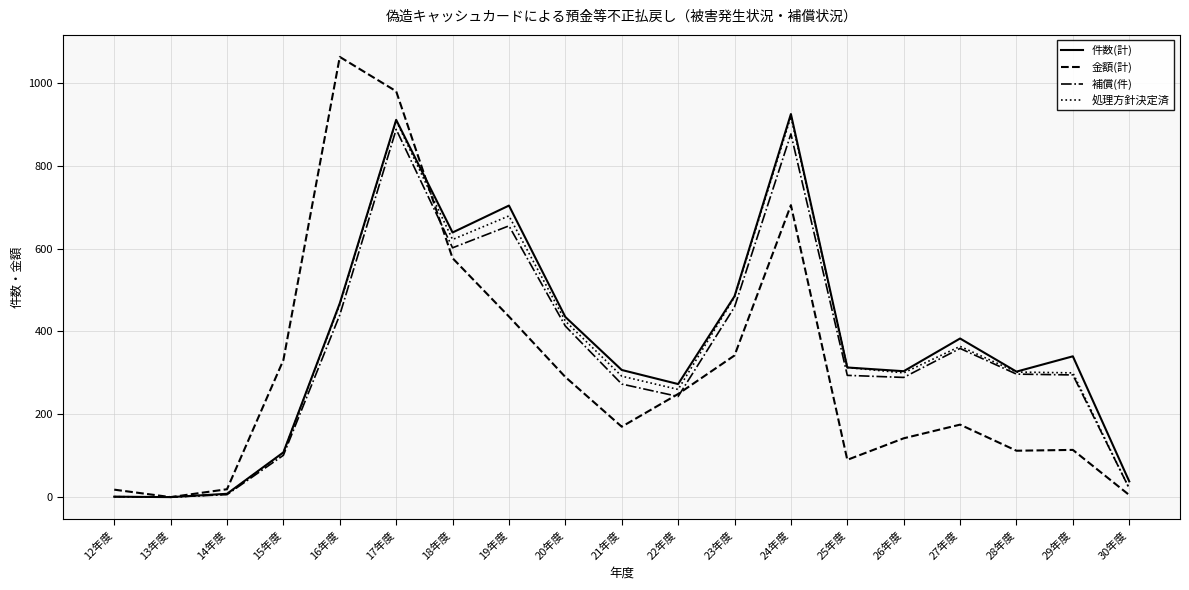

The value of 件数(計) at 17年度 is 911. True or false?

True